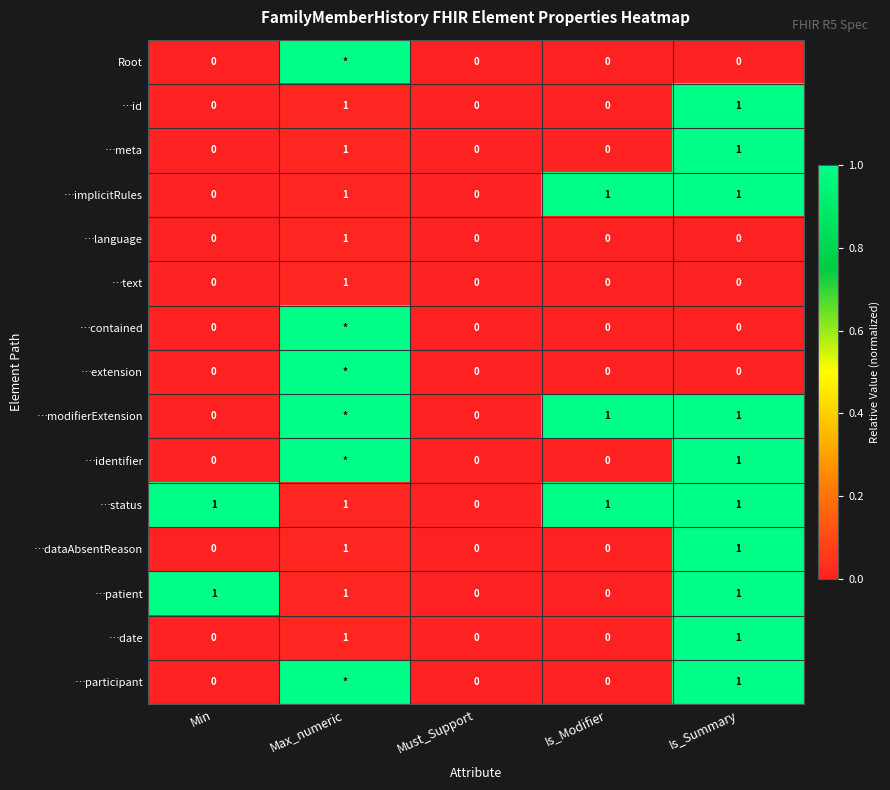

What is the sum of all …status values?

4